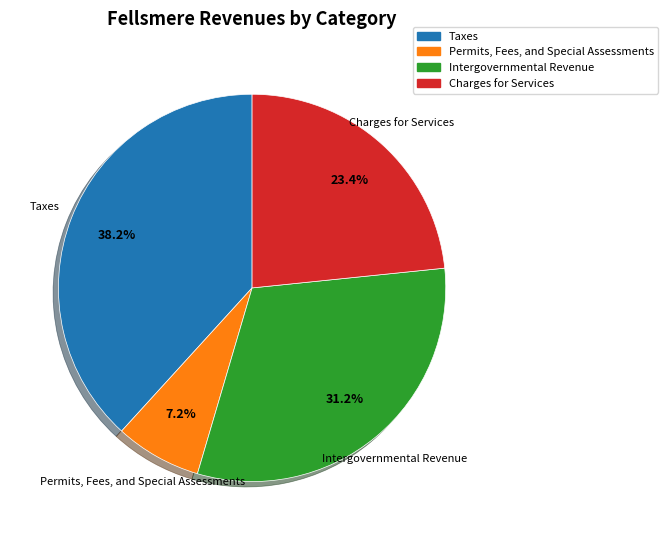

How many segments does this pie chart have?

4